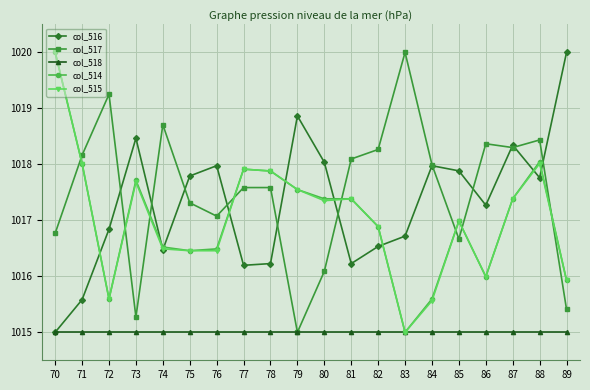

What is the maximum value for col_517?

1020.0